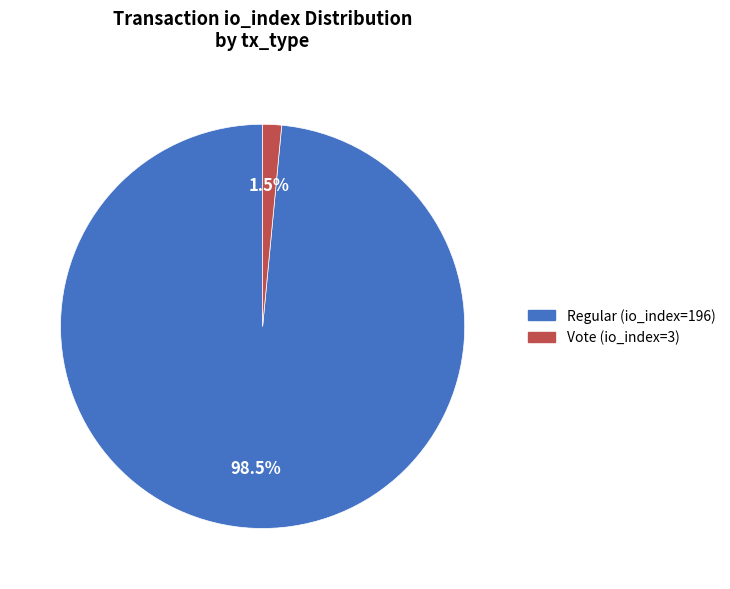

To the nearest percent, what is the difference between the Regular (io_index=196) and Vote (io_index=3) slice percentages?

97%